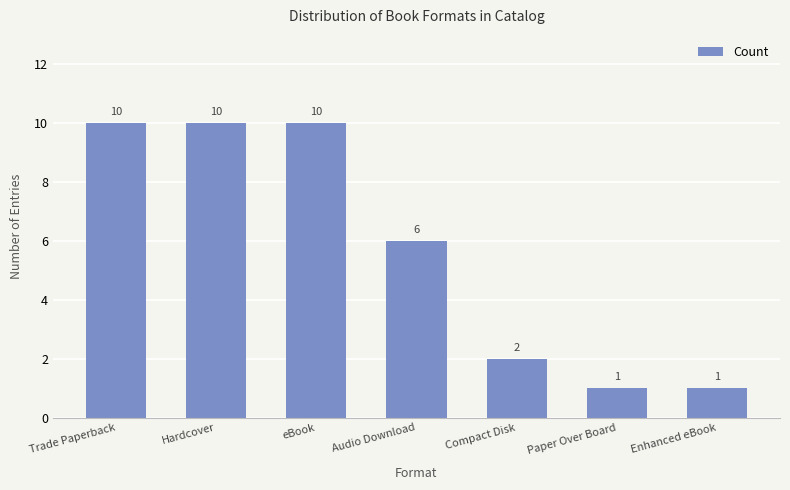

What is the sum of the values at Hardcover and Paper Over Board?

11